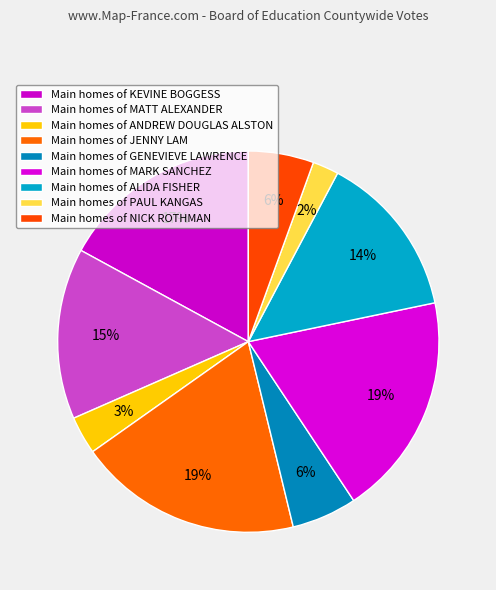

Does any single category account for the majority?

No